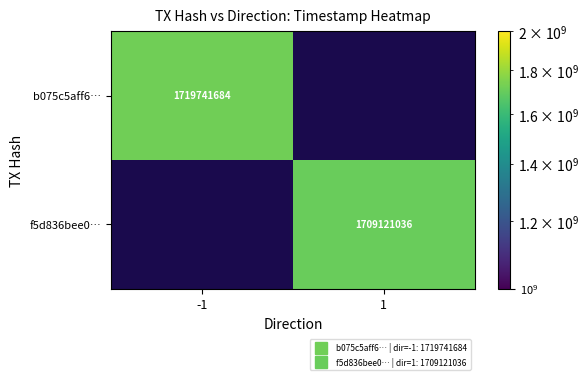

List the series in order of their peak value, highest first.

b075c5aff6…, f5d836bee0…